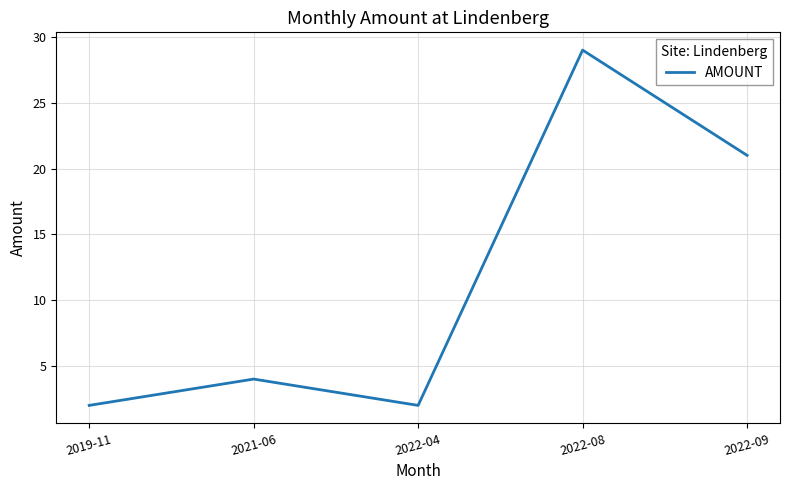

Reading left to right, what are all the values shown in this chart?

2	4	2	29	21